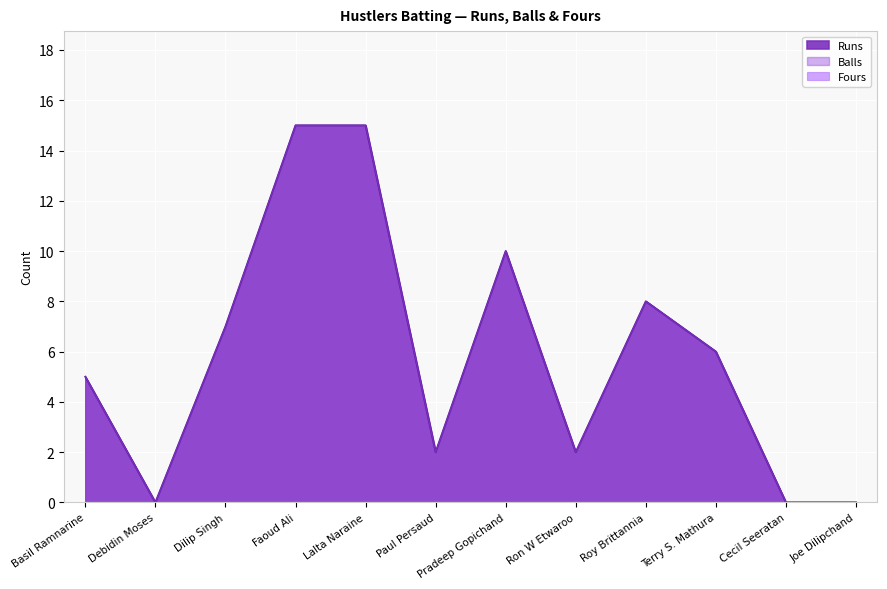

What is the label of the 9th point from the right?

Faoud Ali